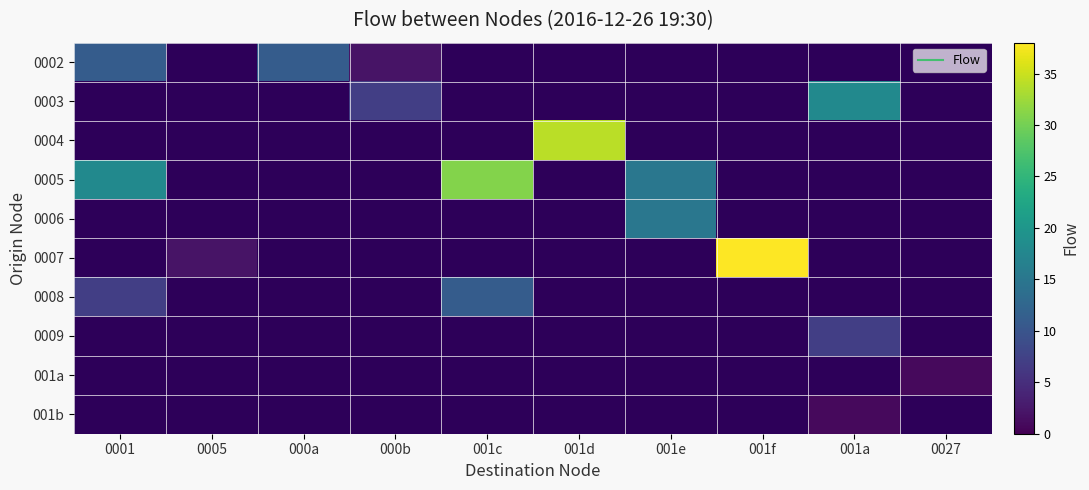

At how many categories does at least one series exceed 36?

1